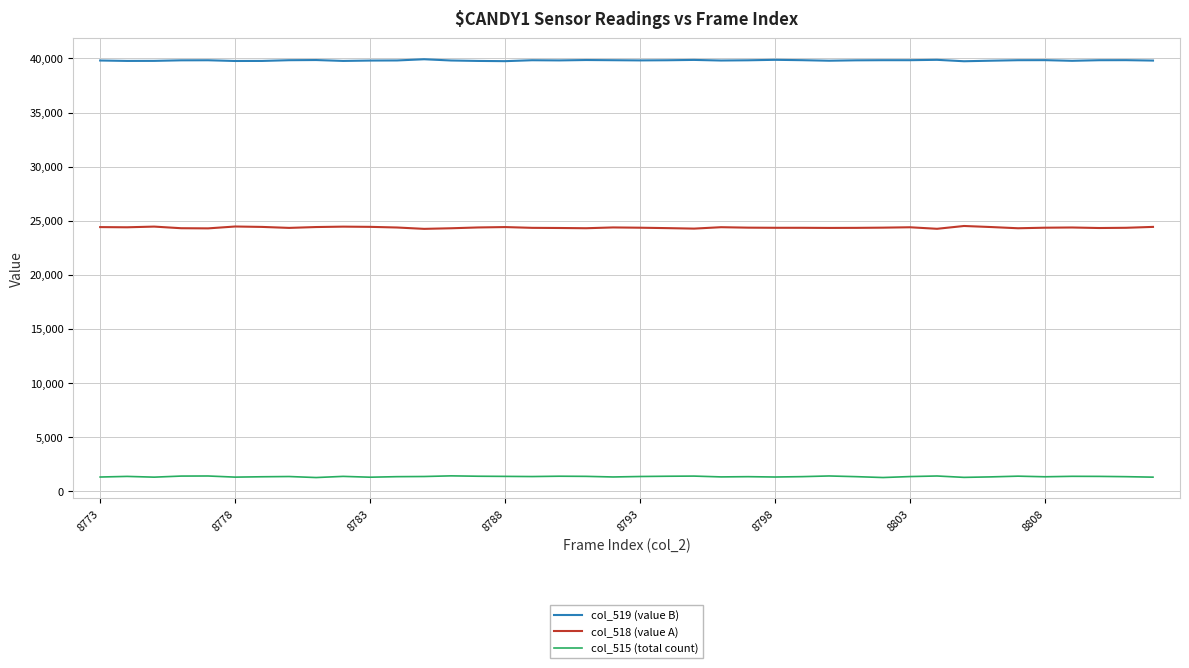

What is the difference between the maximum and minimum values in the col_519 (value B) series?

184